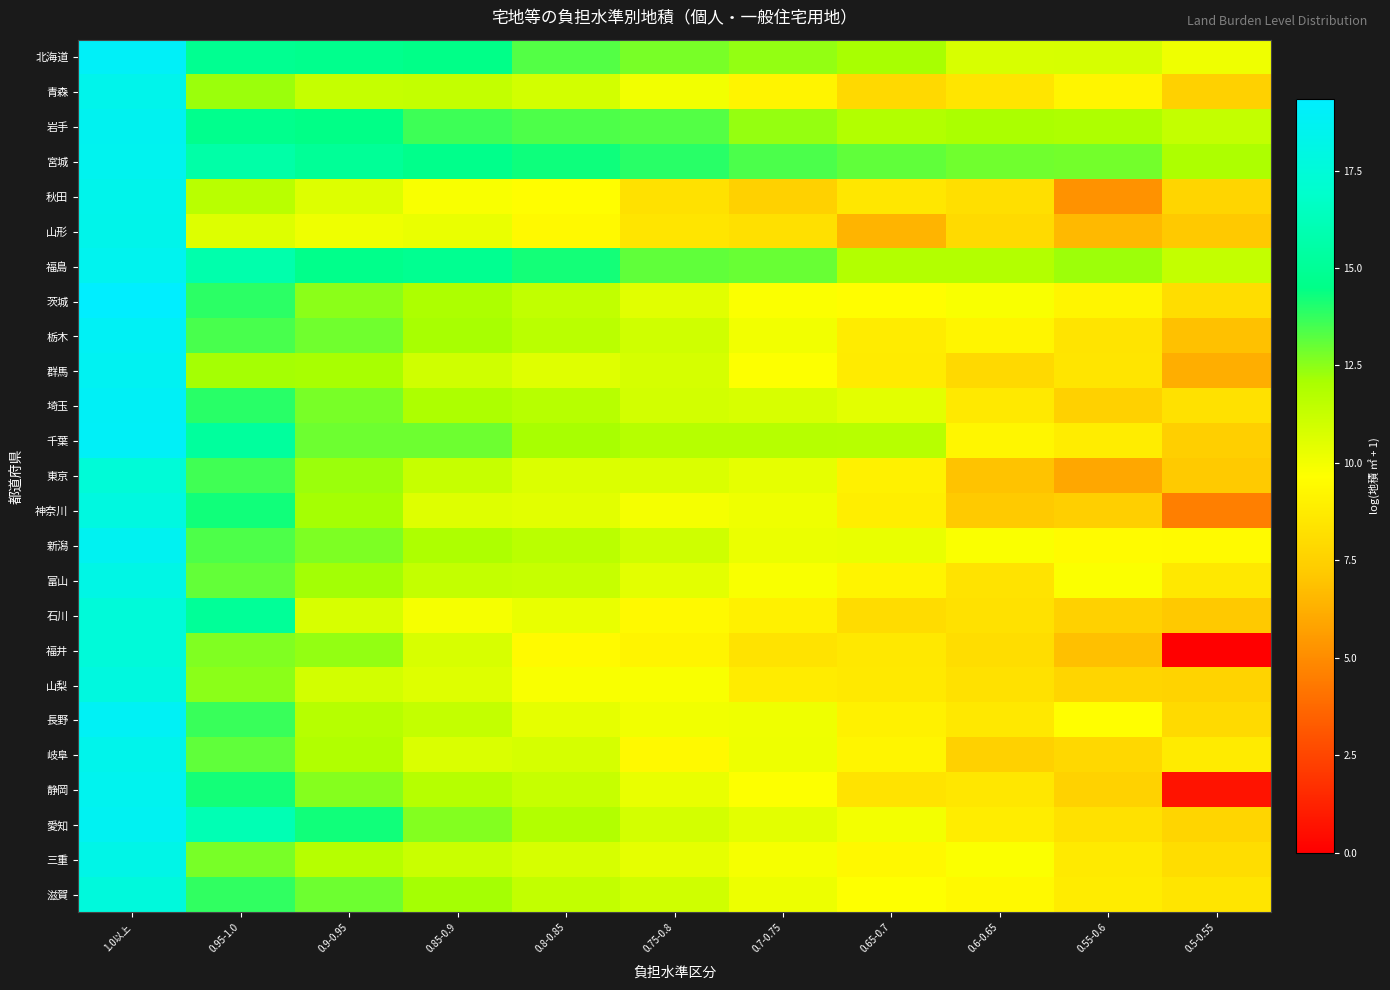

At 0.65-0.7, list the series in order from smallest to largest.

山形, 青森, 石川, 静岡, 秋田, 福井, 山梨, 群馬, 栃木, 神奈川, 東京, 長野, 富山, 岐阜, 三重, 茨城, 滋賀, 愛知, 新潟, 埼玉, 千葉, 福島, 岩手, 北海道, 宮城